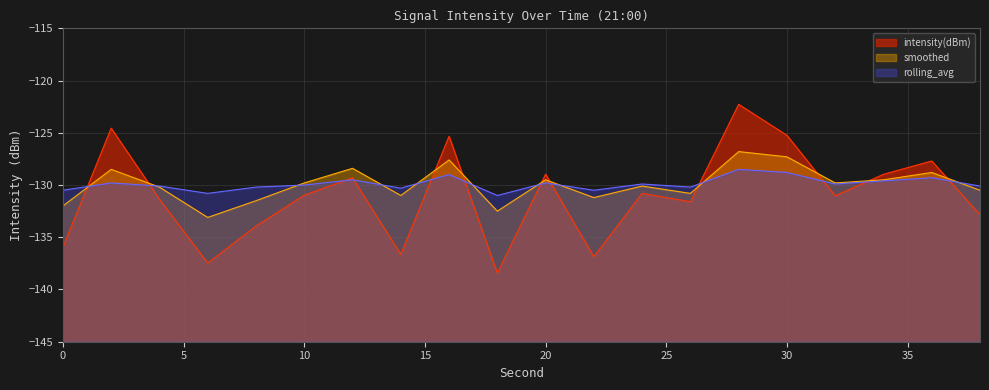

What is the total value across all series at 10?

-390.8